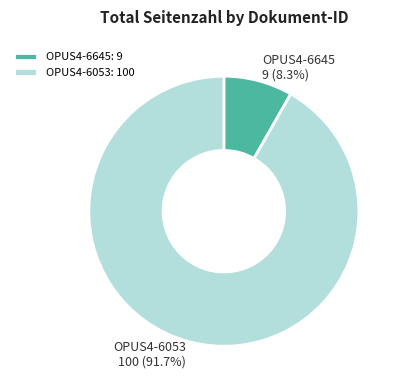

True or false: OPUS4-6053 accounts for 92% of the total.

True